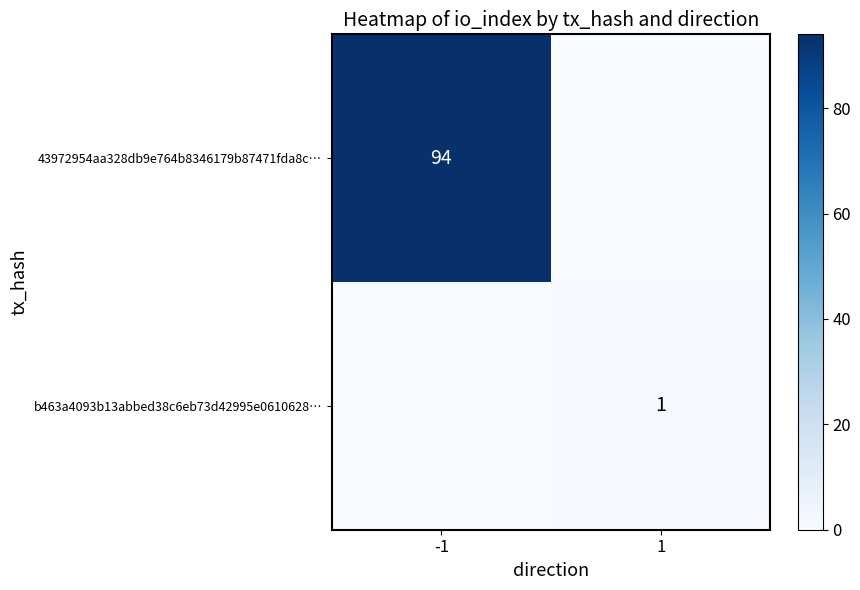

The b463a4093b13abbed38c6eb73d42995e0610628… series shows 0 at 1. True or false?

False